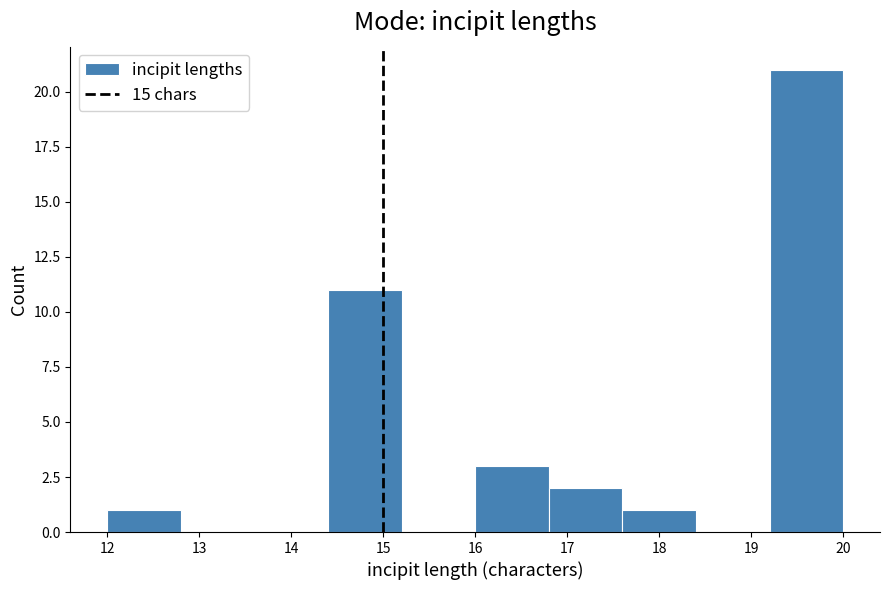

What is the height of the bar covering 17.6 to 18.4 on the x-axis? The values are not printed on the chart, so give them approximately, as read against the axis.

1